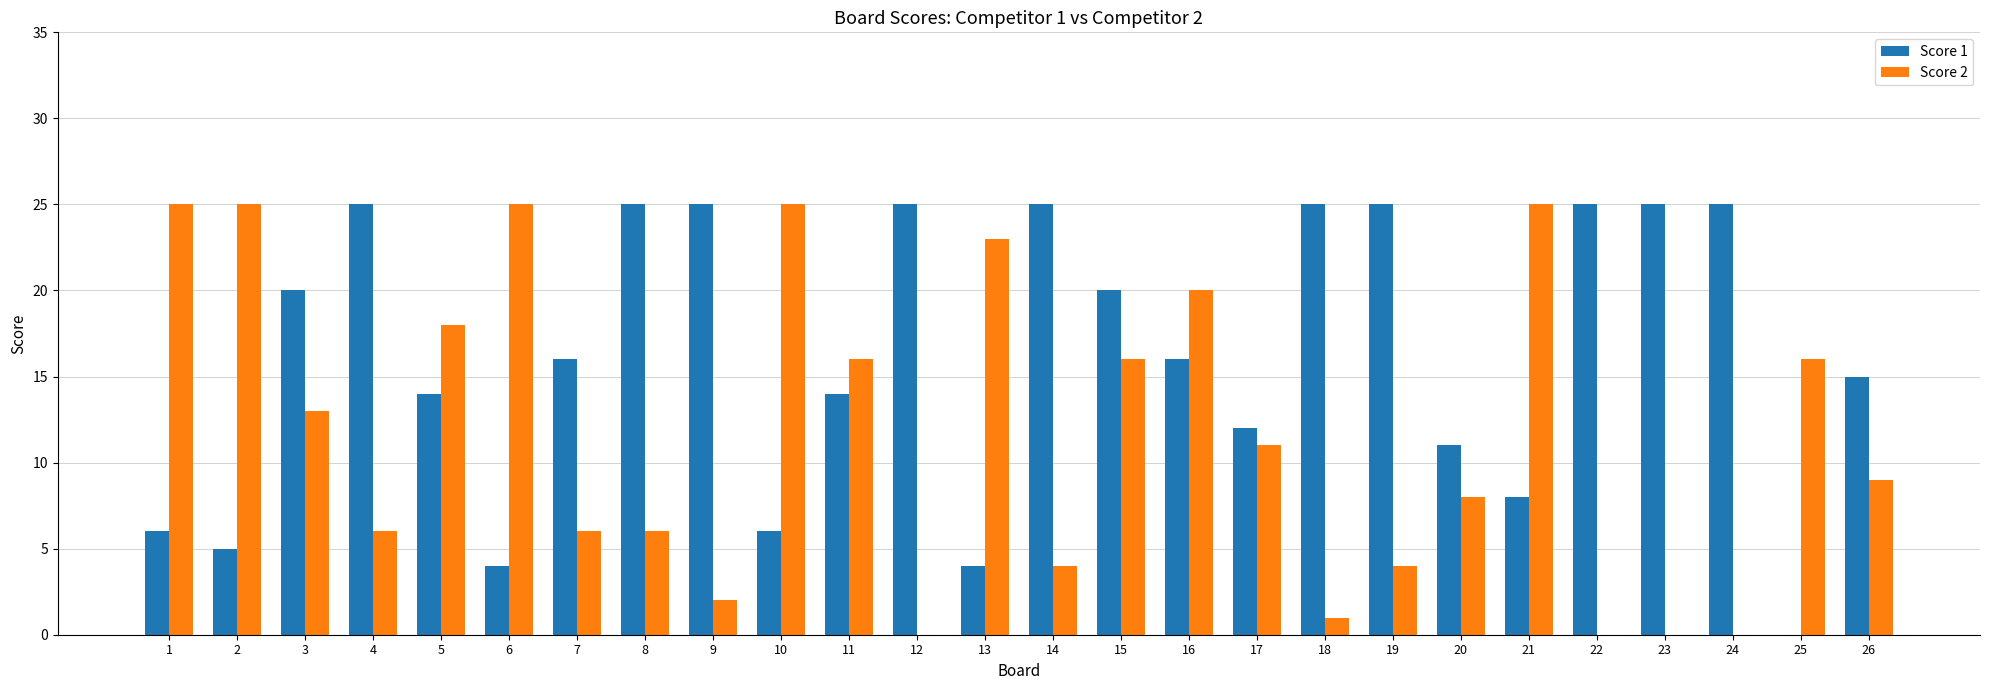

What is the average value of the Score 1 series?

16